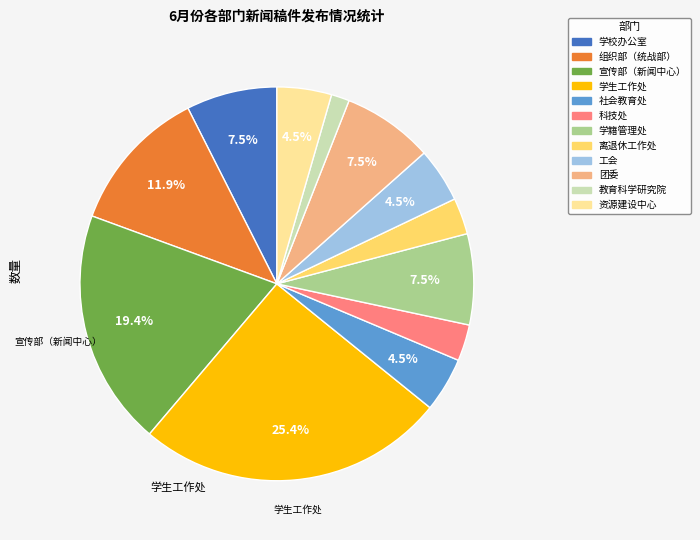

To the nearest percent, what is the average slice percentage?

8%